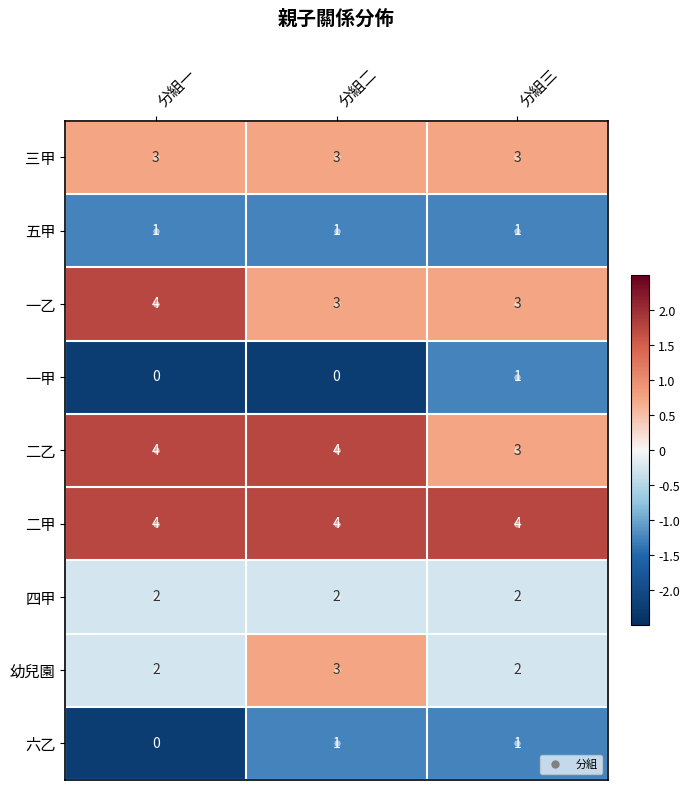

What is the maximum value shown in the chart?

4